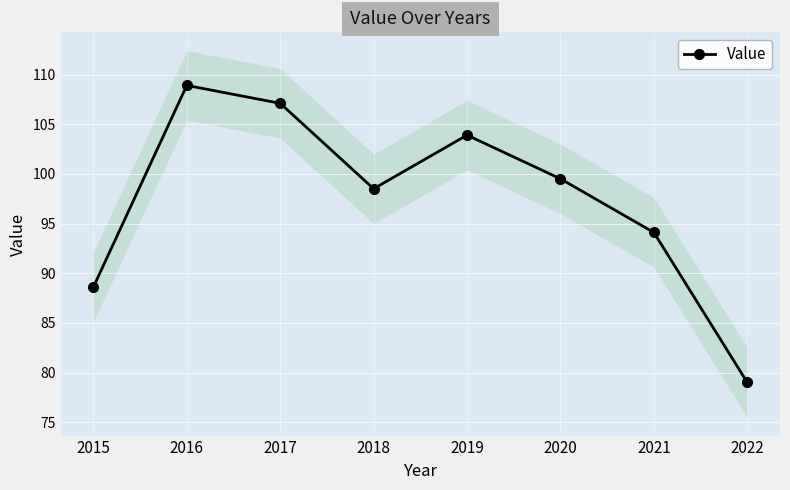

Is it true that the value at 2021 is 163.8?

False